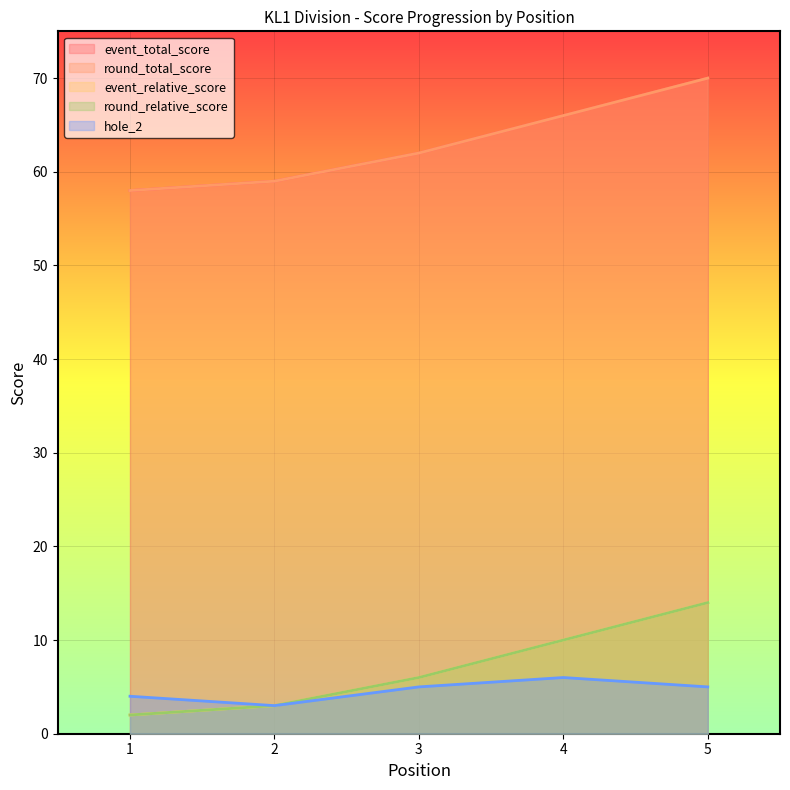

At which category does the chart reach its minimum across all series?

1